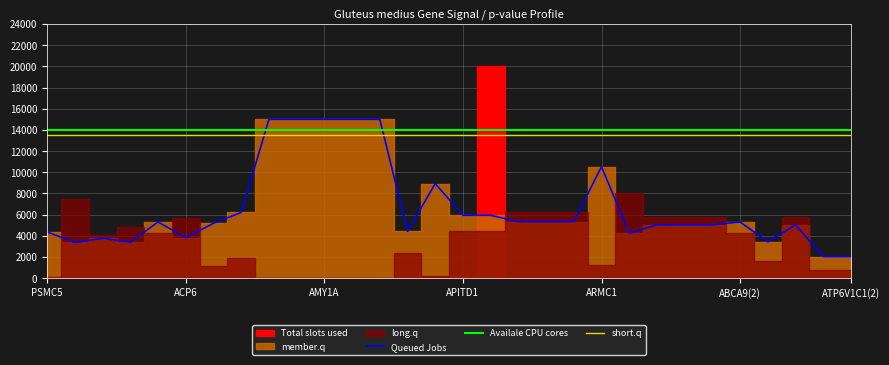

What is the highest value of the short.q series?

13500.0